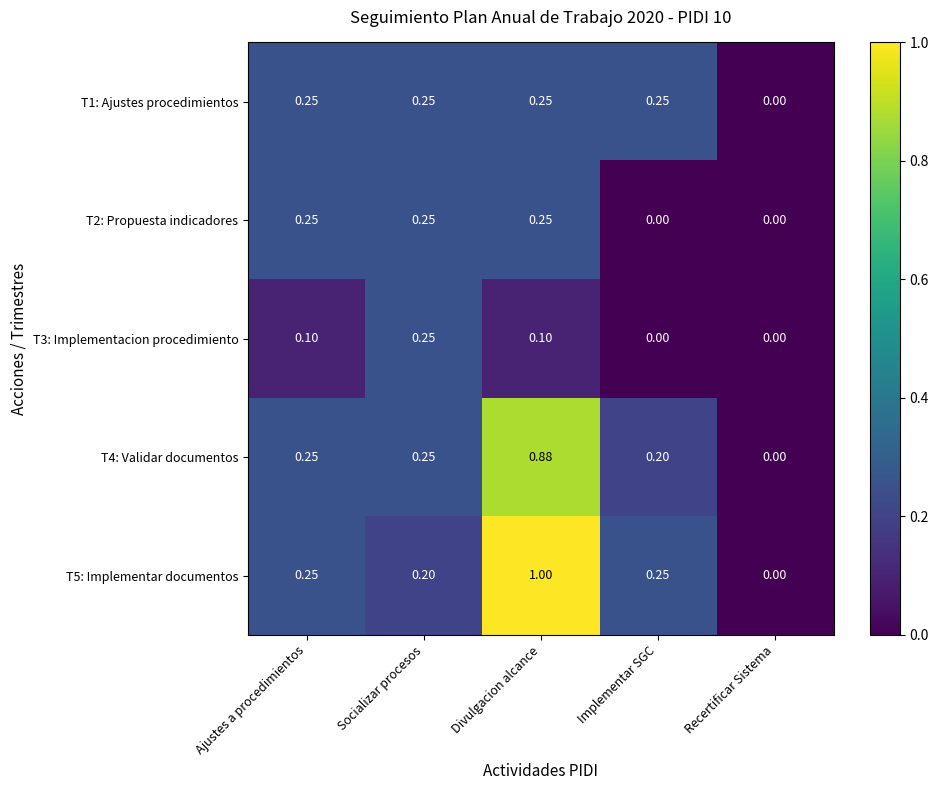

Is the value of T3: Implementacion procedimiento at Implementar SGC greater than the value of T1: Ajustes procedimientos at Socializar procesos?

No